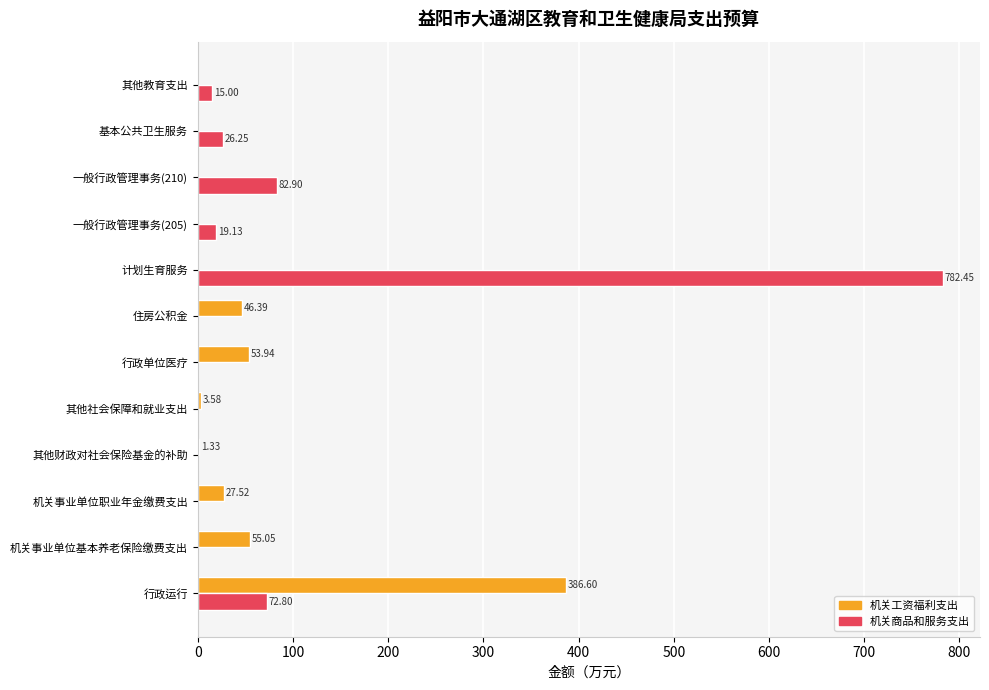

Between 一般行政管理事务(205) and 一般行政管理事务(210), which series saw the biggest shift?

机关商品和服务支出